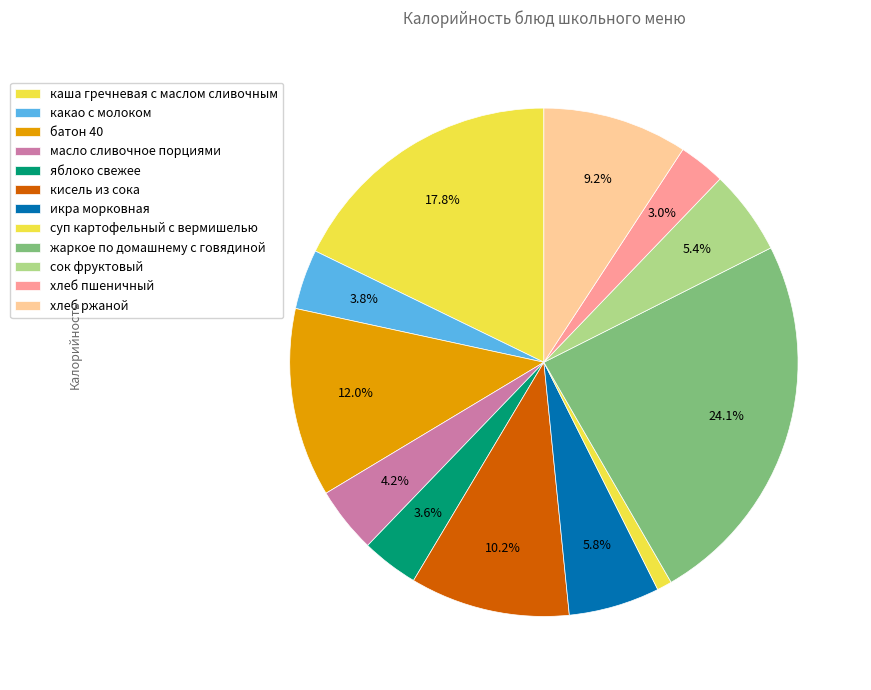

Is икра морковная the majority of the pie?

No